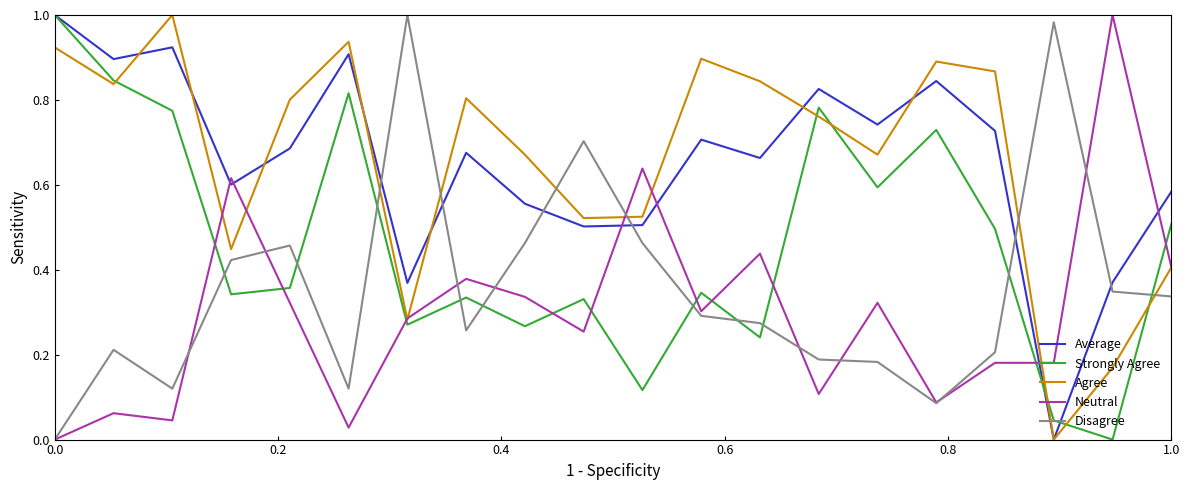

True or false: Disagree and Average intersect in this chart.

True